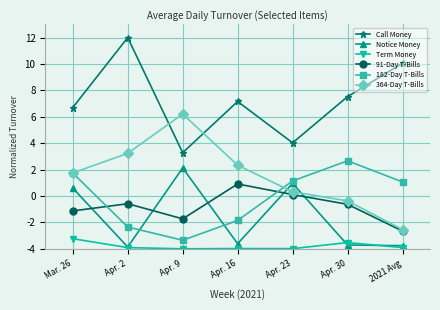

Is this an area chart (filled region under the line)?

No